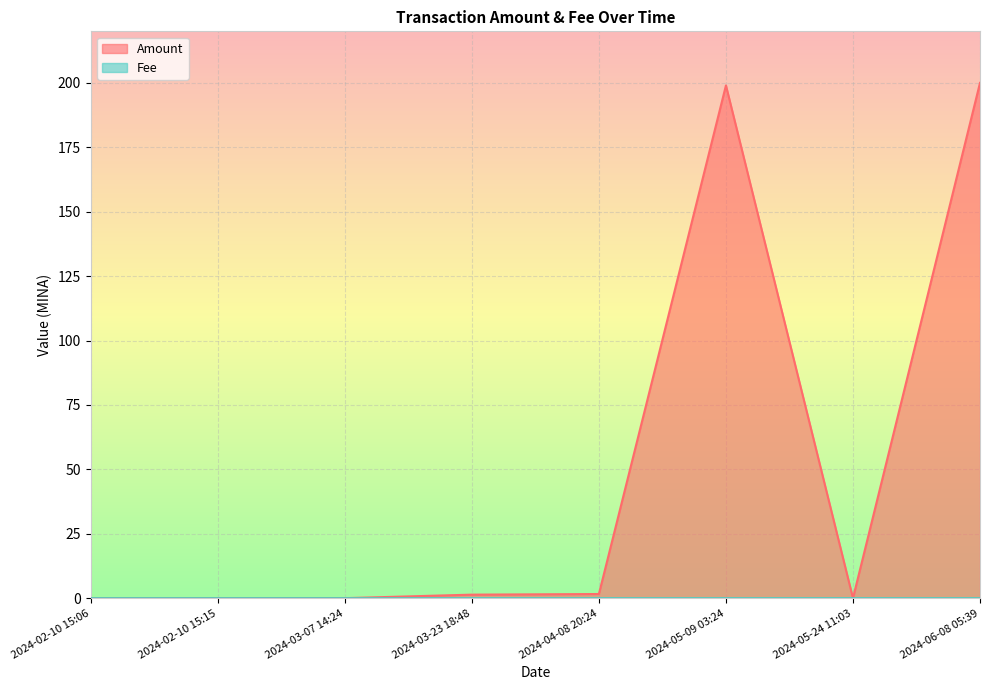

At which label does Fee reach its minimum?

2024-02-10 15:06